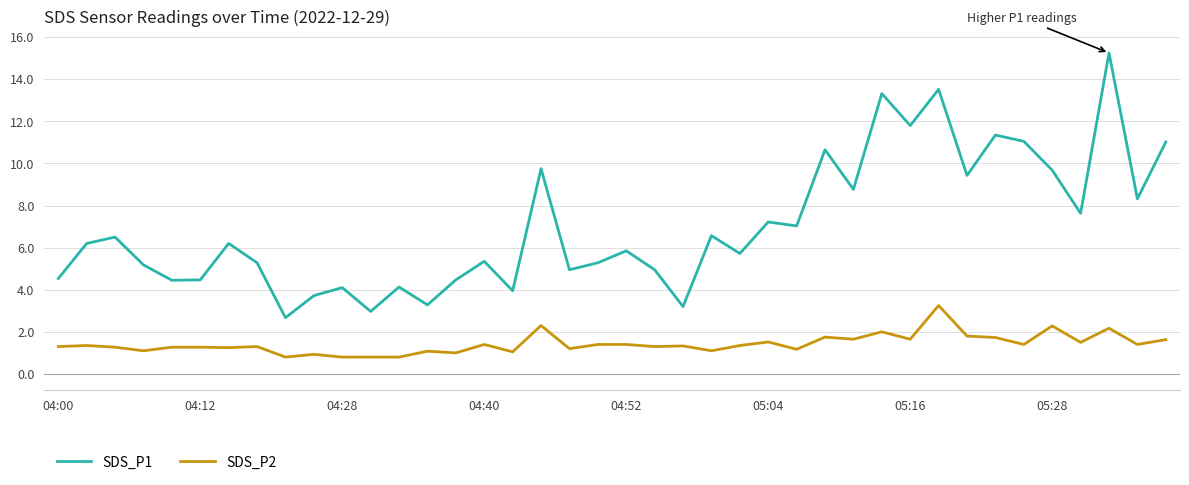

What is the sum of all SDS_P1 values?

279.8